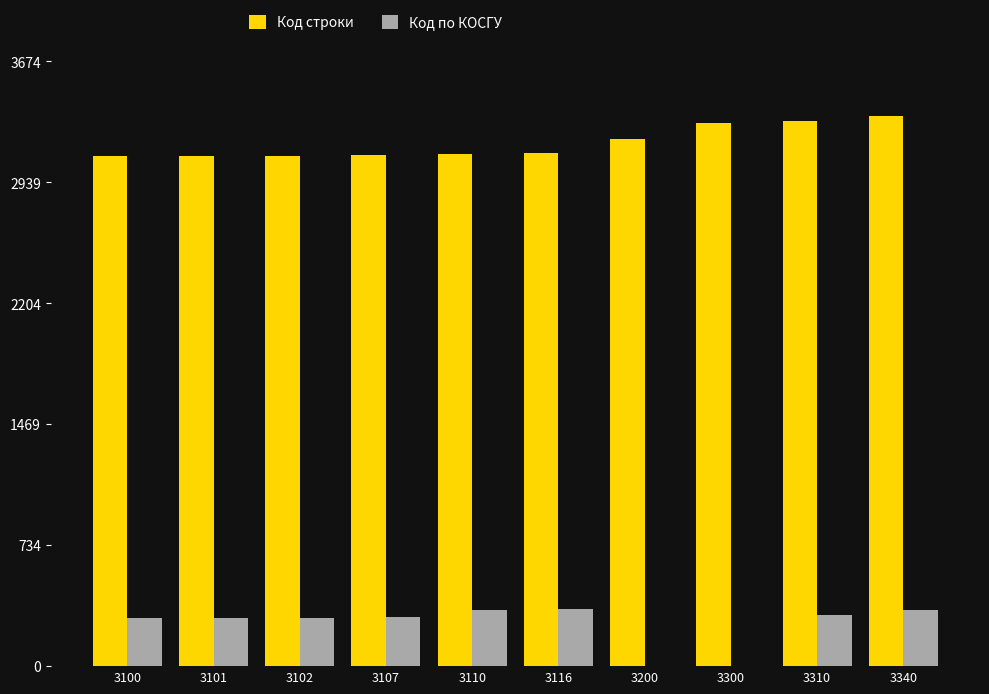

Which series has the largest total across all categories?

Код строки